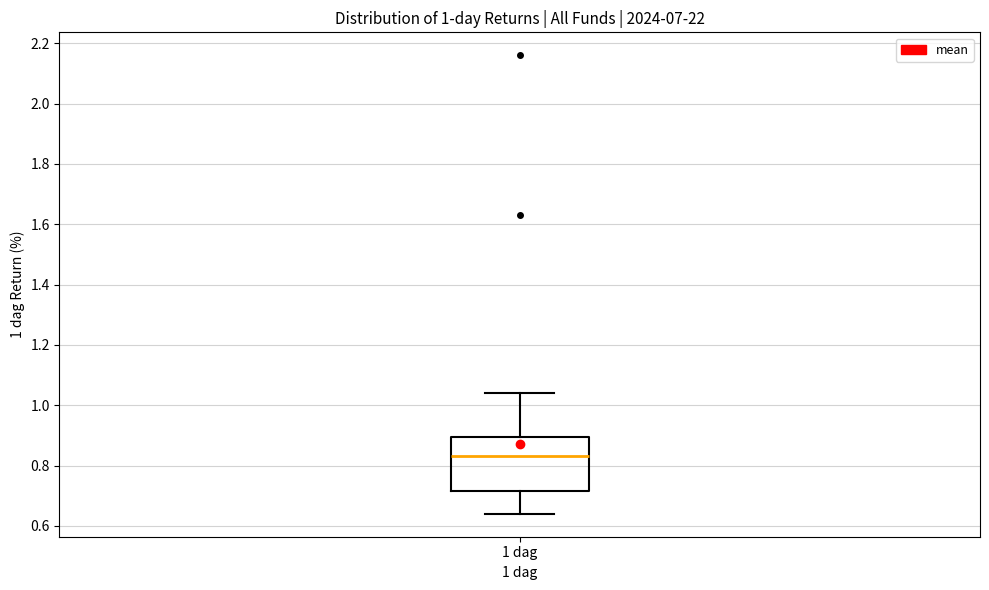

Read this box plot against the y-axis: the position of the median line, the range covered by the box, and the ends of both whiskers. The values are not printed on the chart, so give them approximately, as read against the axis.

median 0.84, box 0.72 to 0.90, whiskers 0.64 to 1.04